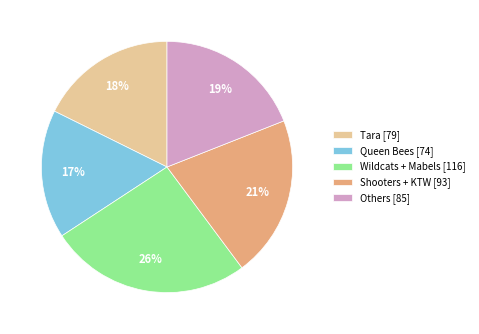

To the nearest percent, what percentage of the pie is Tara [79]?

18%